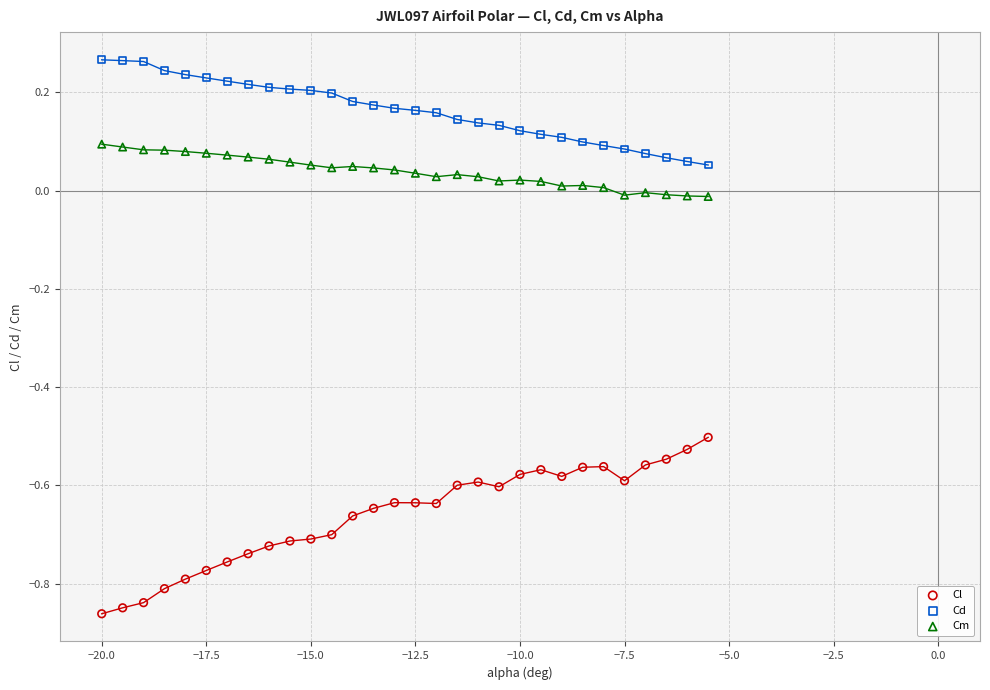

Across all data points, what is the range of X values (max minus min)?

14.5